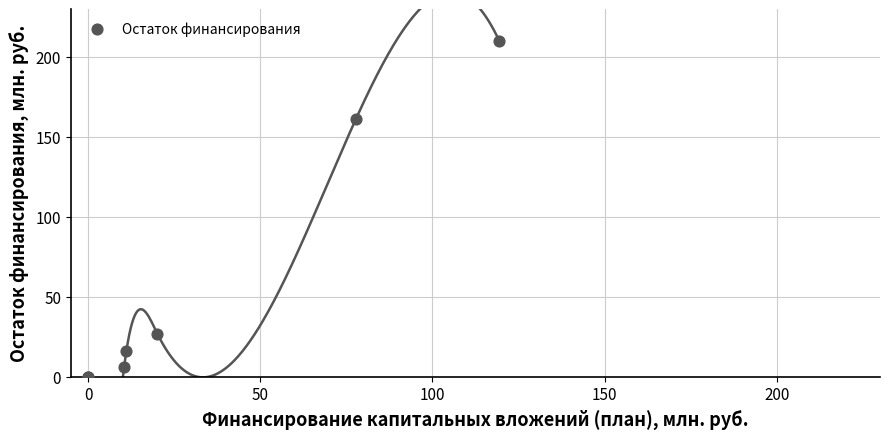

What Y value in the scatter plot is closest to 104?

161.2